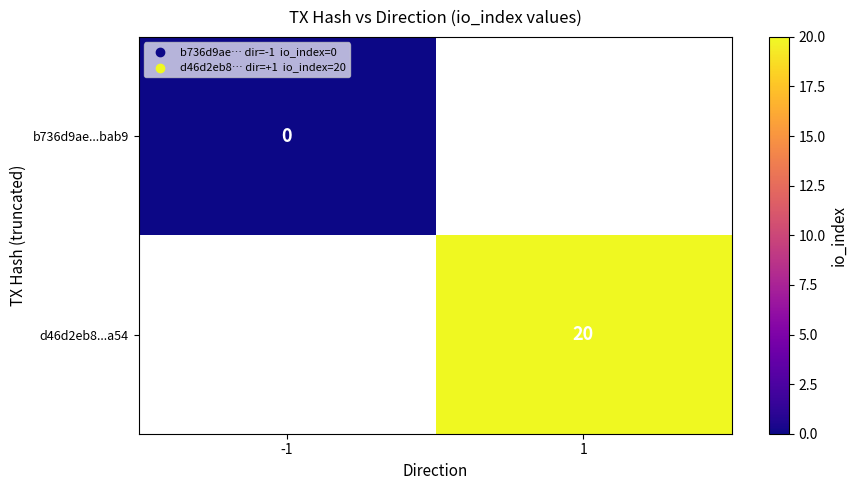

The d46d2eb8...a54 series shows 20 at 1. True or false?

True